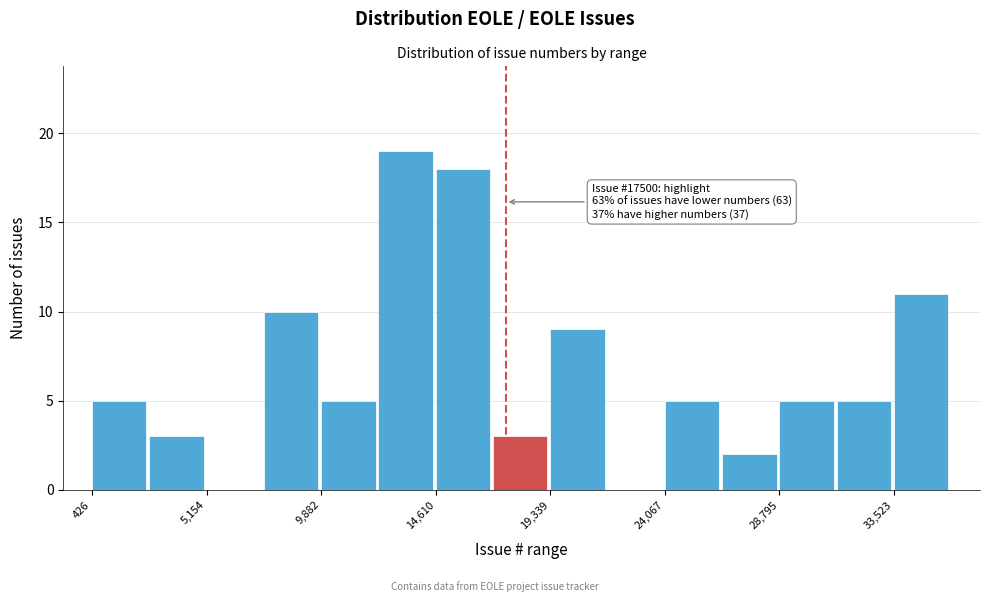

Over which range of the x-axis is the bar tallest?

12000 to 14500